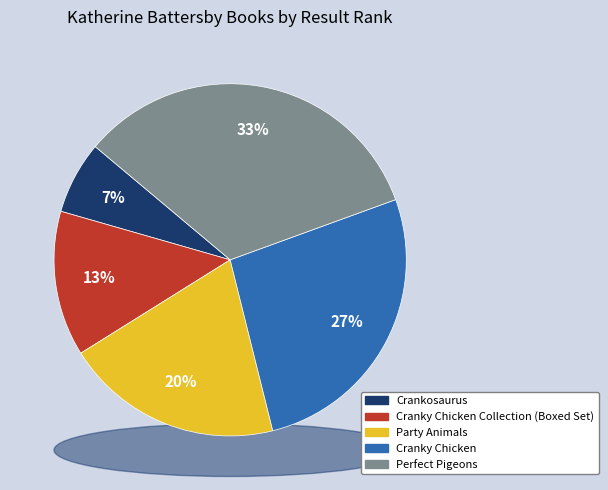

To the nearest percent, what is the combined percentage of Cranky Chicken and Perfect Pigeons?

60%